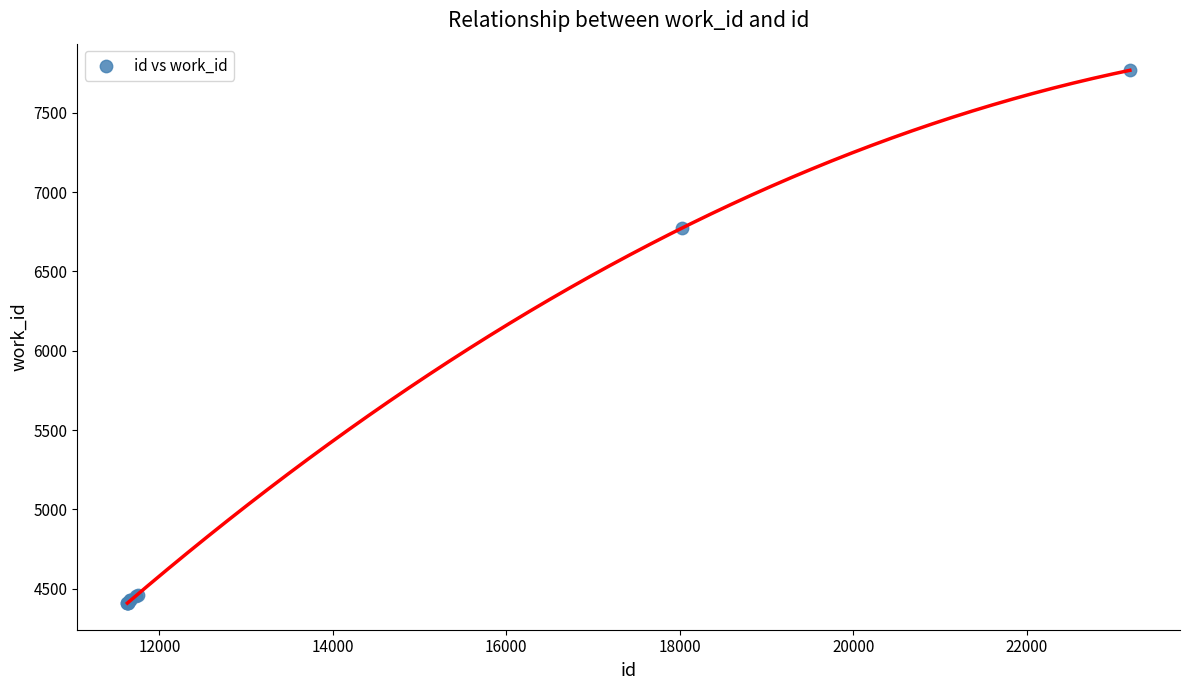

What Y value in the scatter plot is closest to 6089?

6774